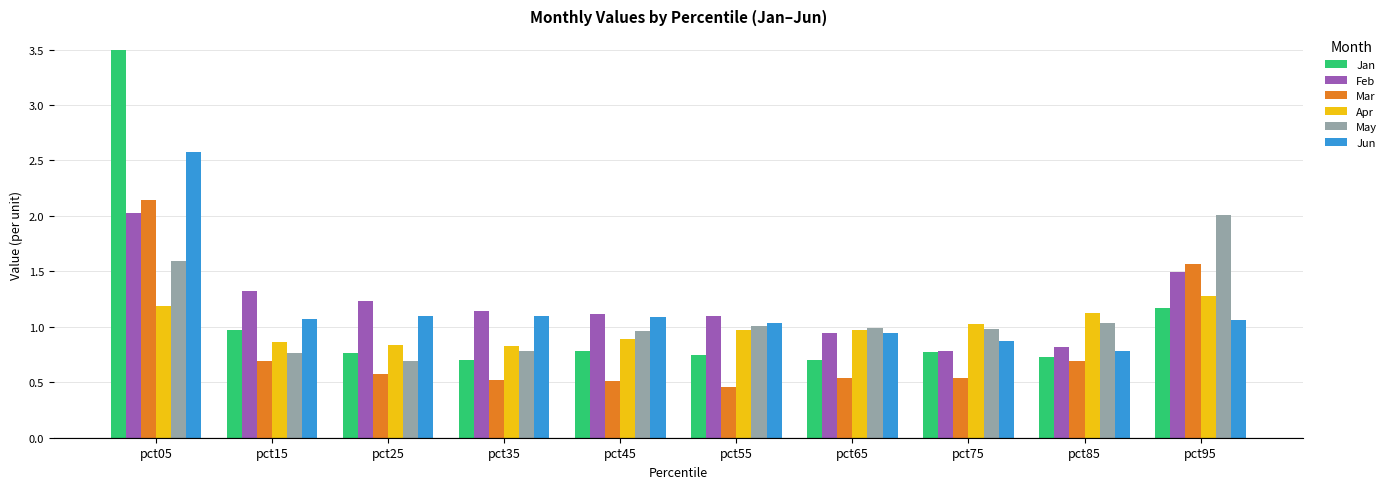

Is it true that Apr equals 0.9 at pct15?

True